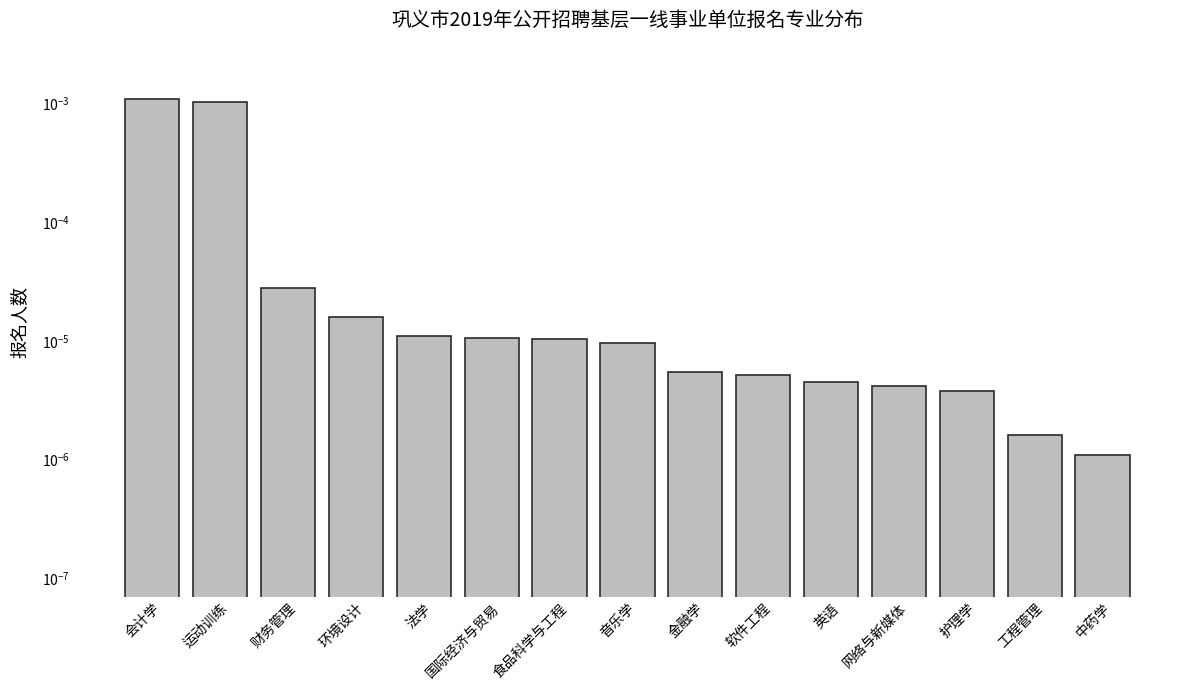

What is the label of the 13th bar from the left?

护理学